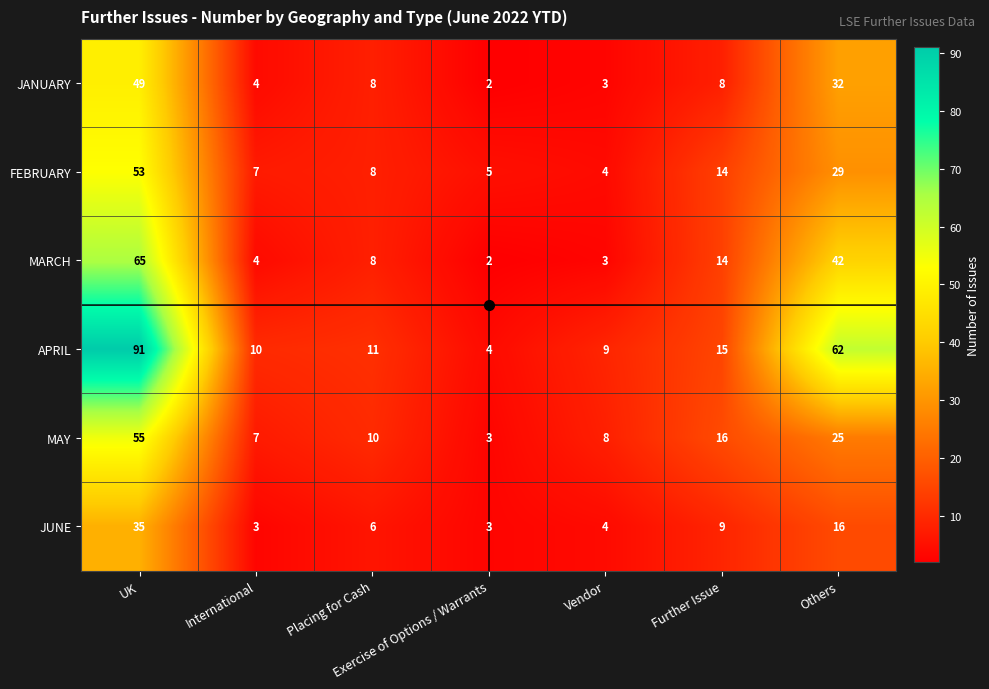

How many values in the JUNE series are below 6?

3